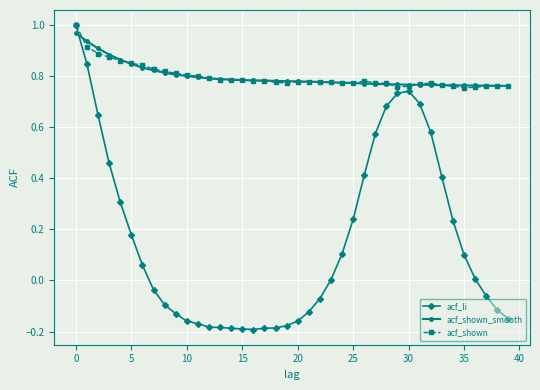

Which series has the largest range (max minus min)?

acf_li